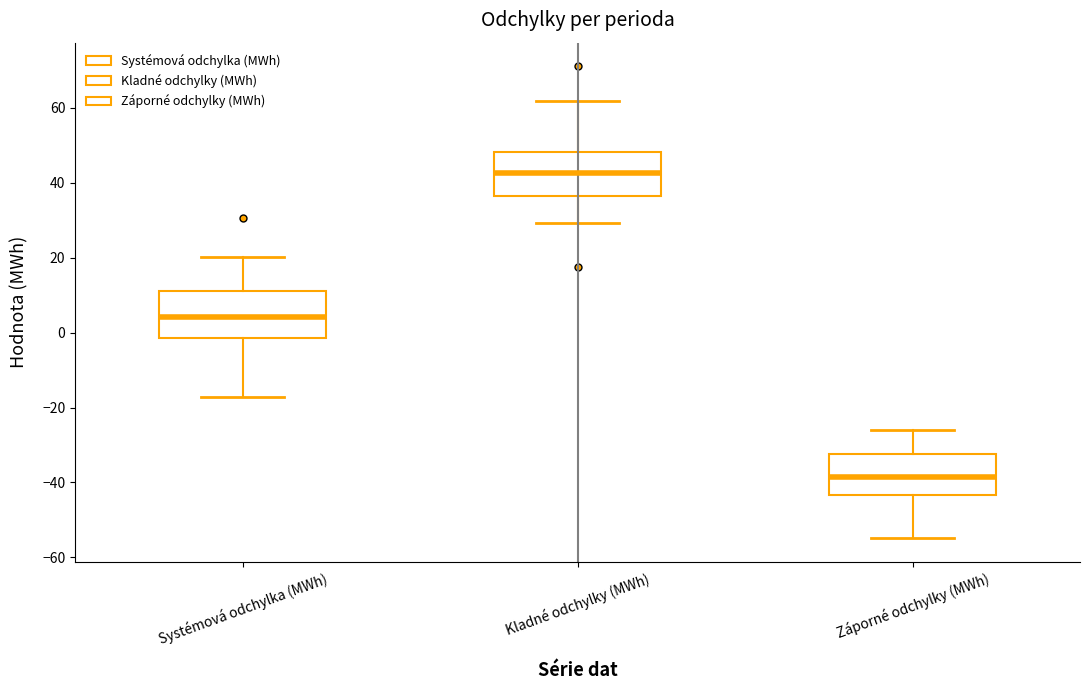

Reading left to right, transcribe this box plot: for each box, give where its median line is, the range the box spans, and where its two whiskers end, as read against the y-axis. The values are not printed on the chart, so give them approximately, as read against the axis.

Systémová odchylka (MWh): median 4, box -2 to 12, whiskers -18 to 20
Kladné odchylky (MWh): median 42, box 36 to 48, whiskers 30 to 62
Záporné odchylky (MWh): median -38, box -44 to -32, whiskers -54 to -26